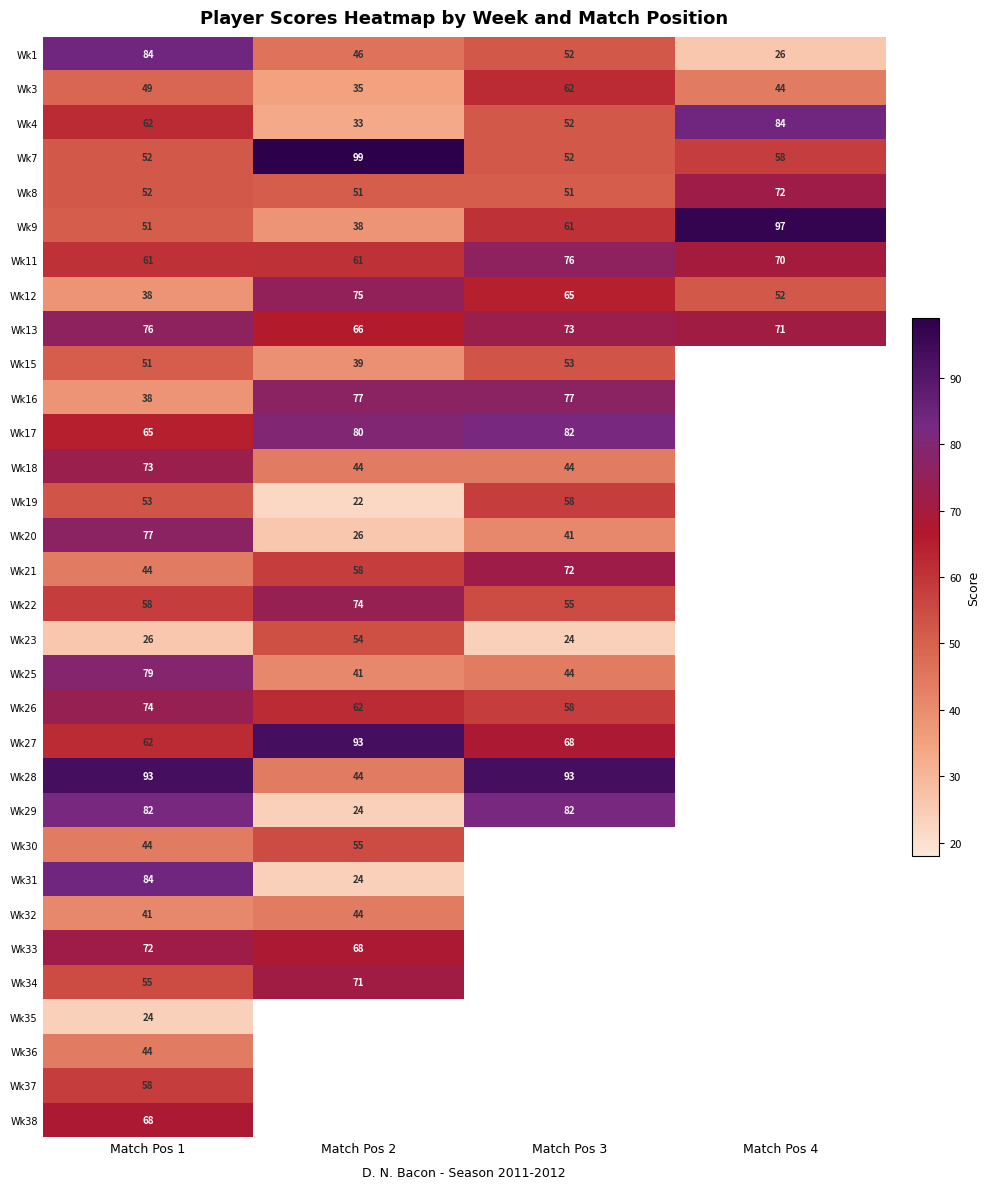

What is the sum of the Wk9 values at Match Pos 3 and Match Pos 4?

158